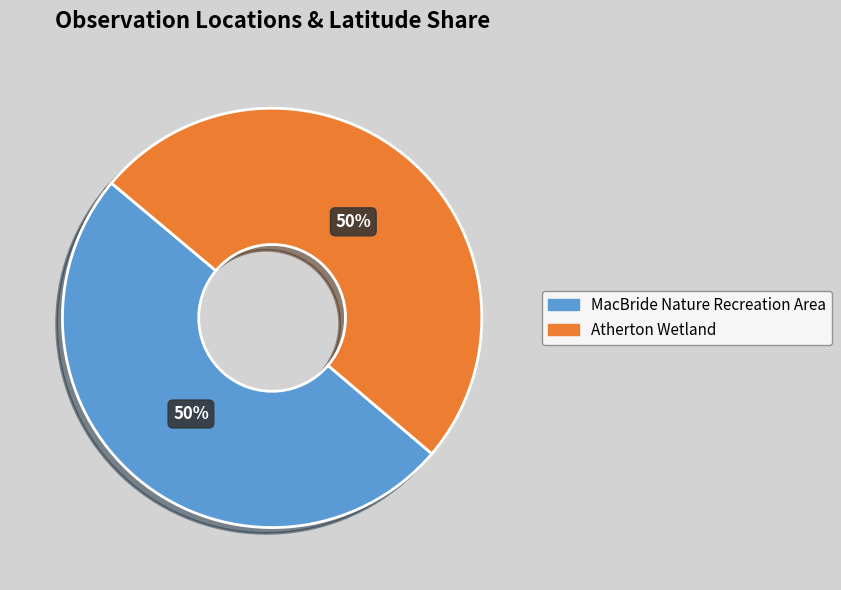

The MacBride Nature Recreation Area slice represents 50% of the pie. True or false?

True